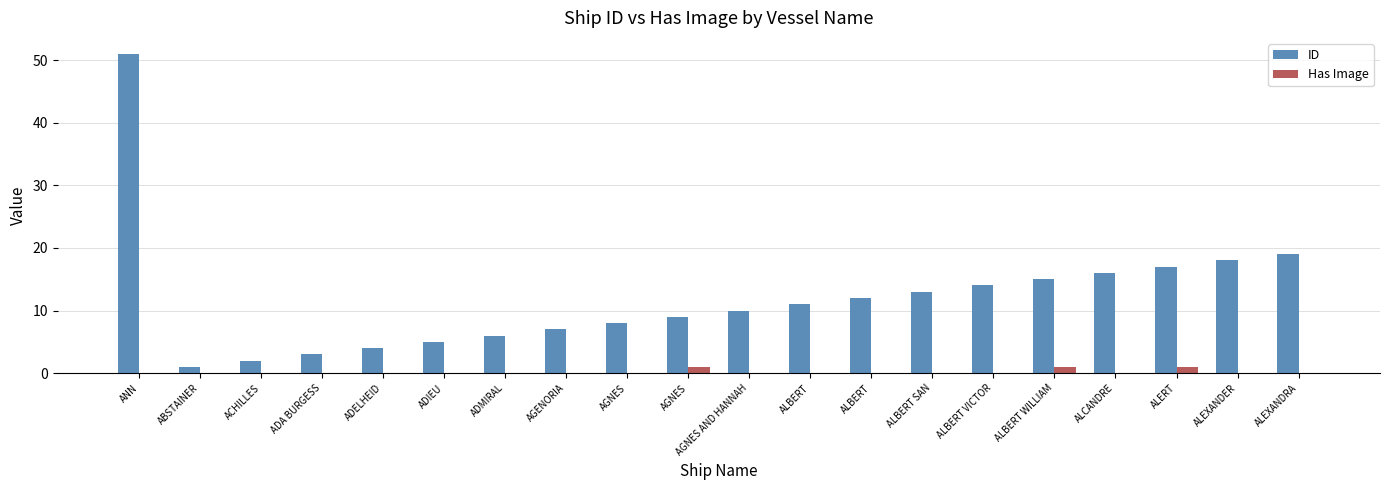

What is the maximum value for Has Image?

1